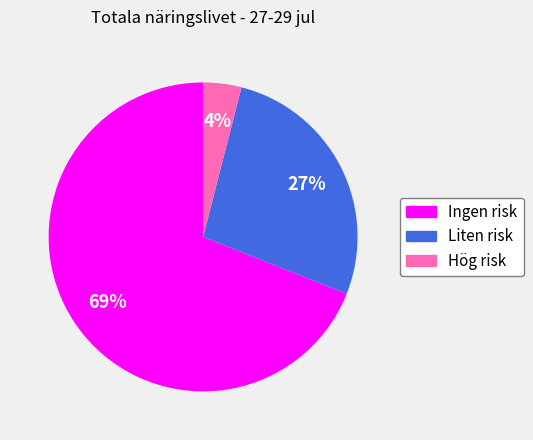

Is there a majority slice in this chart?

Yes